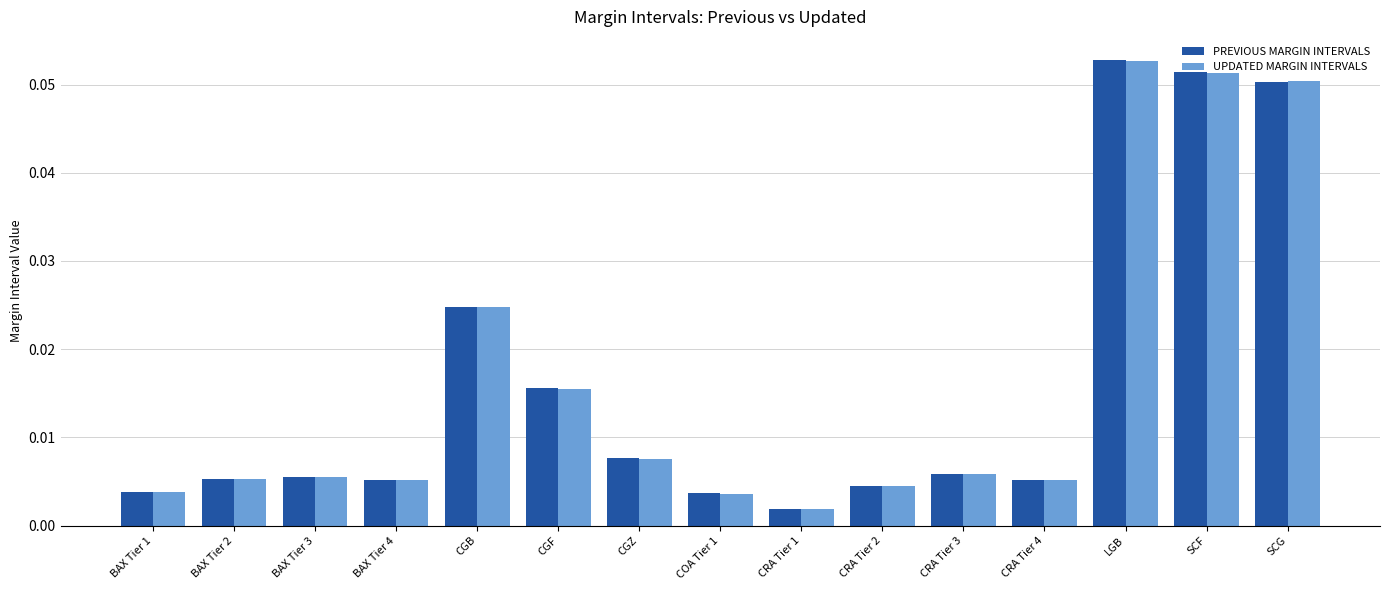

Where is PREVIOUS MARGIN INTERVALS nearest to the value 0?

CRA Tier 1